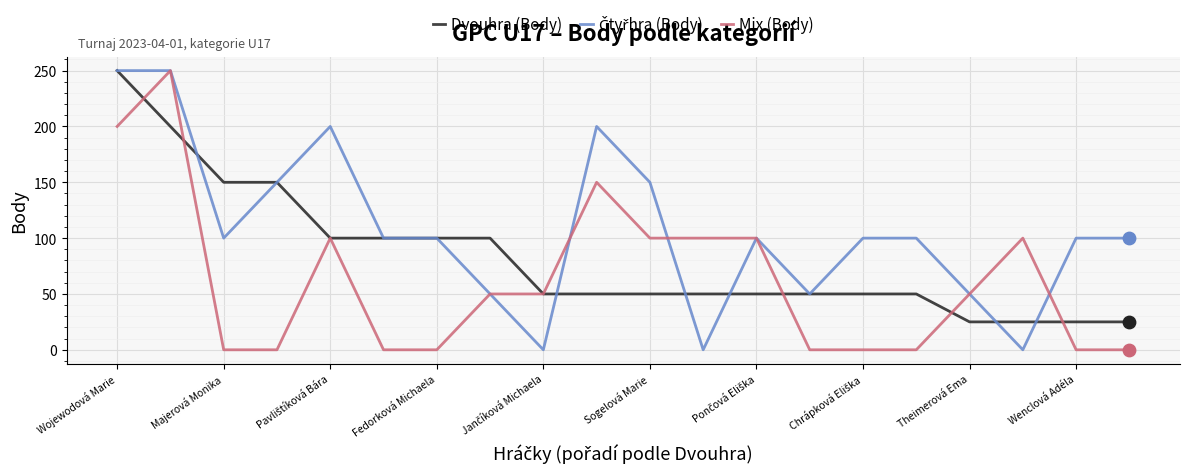

What is the greatest value displayed?

250